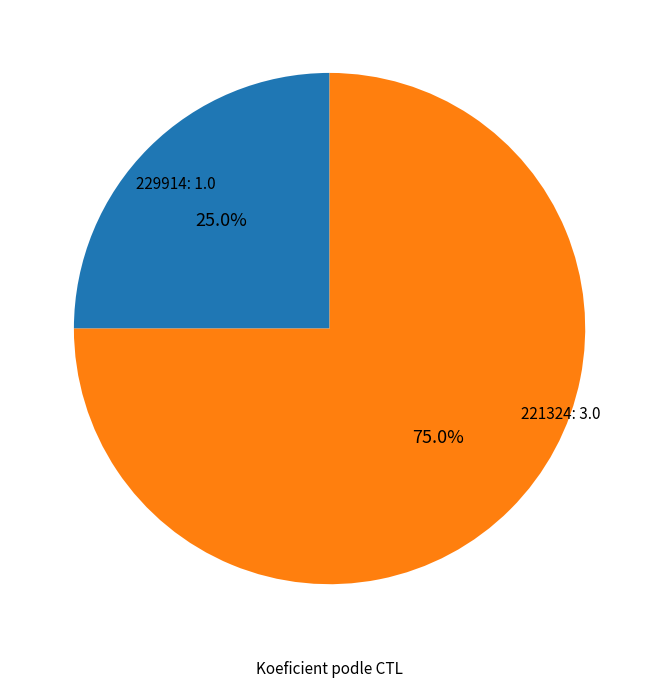

Is there any slice that represents more than half of the pie?

Yes